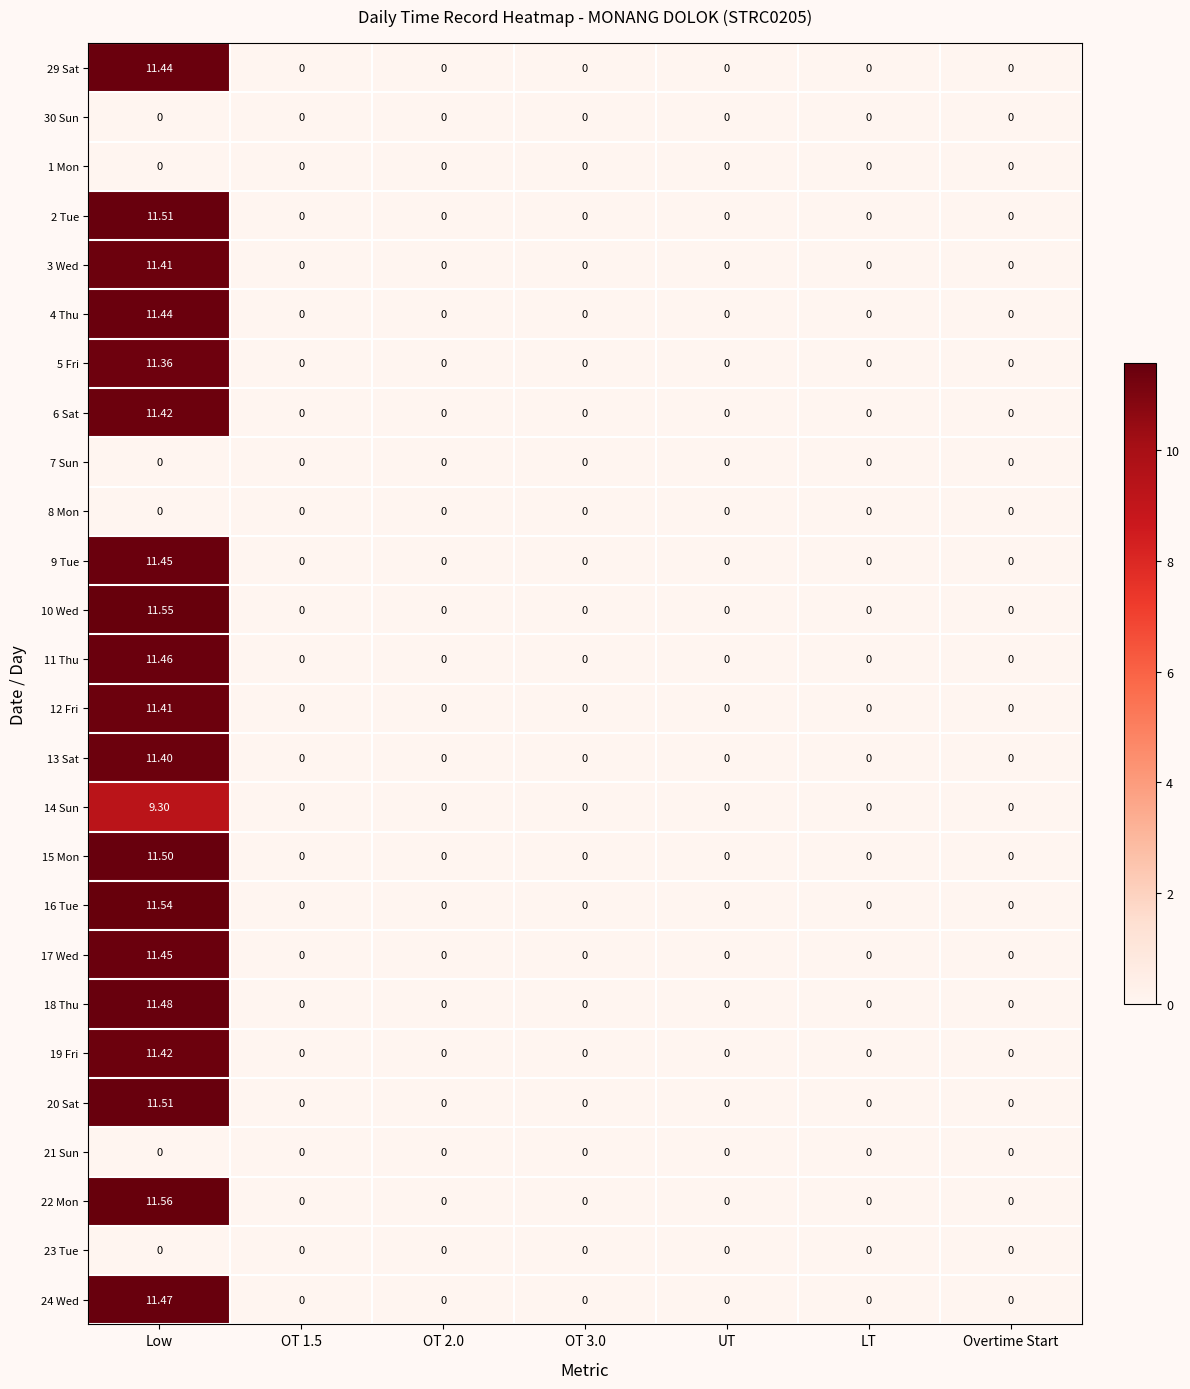

At how many categories does at least one series exceed 10?

1